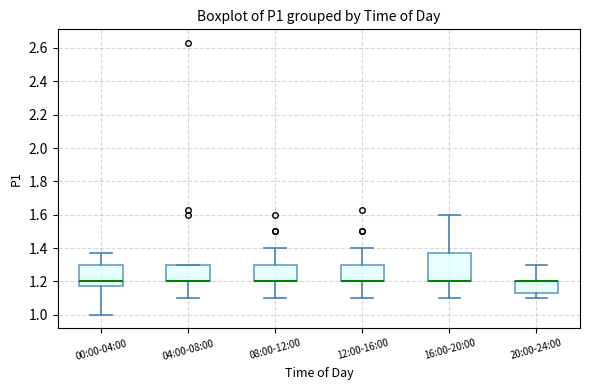

Reading left to right, read every box against the y-axis: the position of its median line, the range the box covers, and the ends of its whiskers. The values are not printed on the chart, so give them approximately, as read against the axis.

00:00-04:00: median 1.20, box 1.18 to 1.30, whiskers 1.00 to 1.38
04:00-08:00: median 1.20 (drawn on the box's lower edge), box 1.20 to 1.30, whiskers 1.10 to 1.30
08:00-12:00: median 1.20 (drawn on the box's lower edge), box 1.20 to 1.30, whiskers 1.10 to 1.40
12:00-16:00: median 1.20 (drawn on the box's lower edge), box 1.20 to 1.30, whiskers 1.10 to 1.40
16:00-20:00: median 1.20 (drawn on the box's lower edge), box 1.20 to 1.38, whiskers 1.10 to 1.60
20:00-24:00: median 1.20 (drawn on the box's upper edge), box 1.14 to 1.20, whiskers 1.10 to 1.30